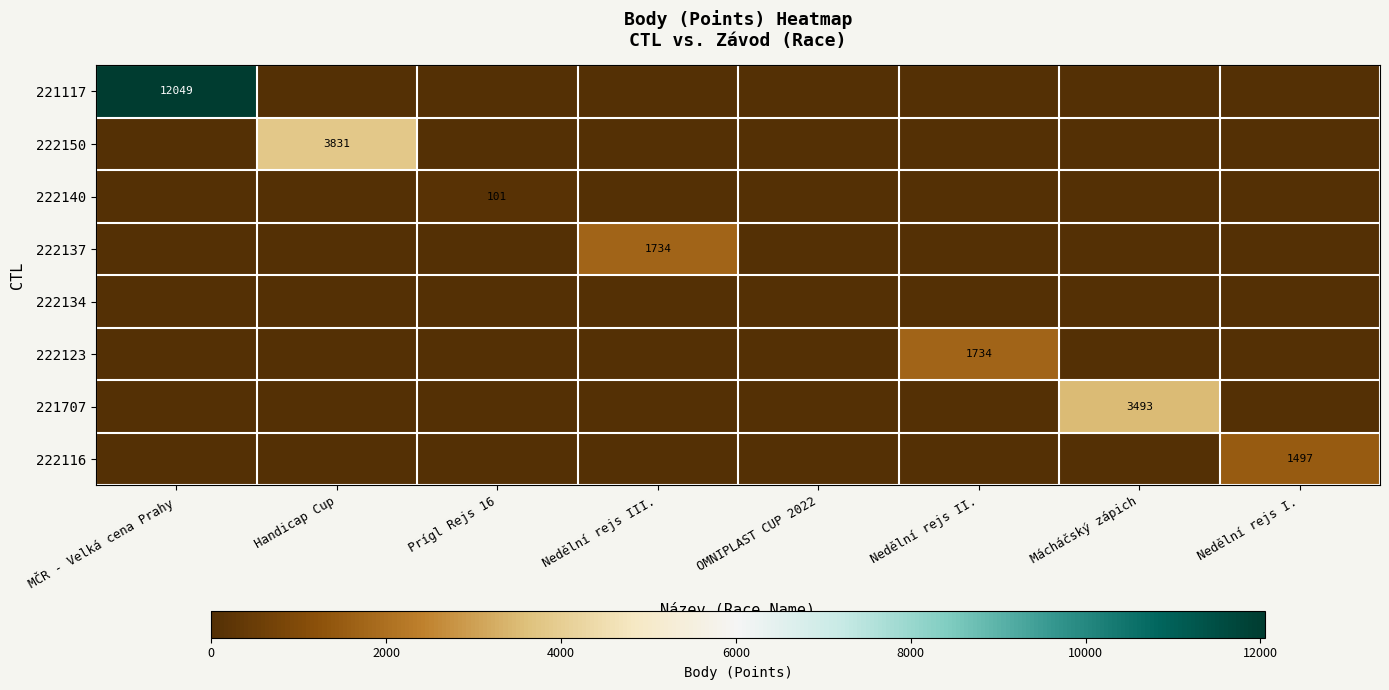

Which series has the largest range (max minus min)?

221117